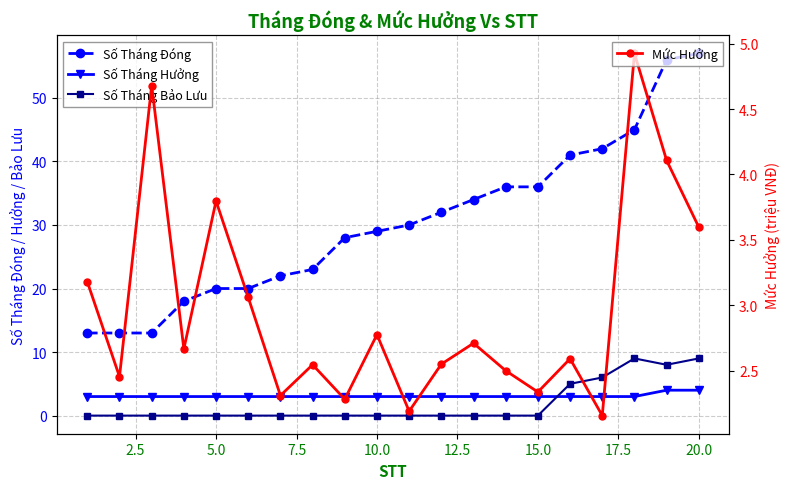

What is the highest value of the Số Tháng Bảo Lưu series?

9.0